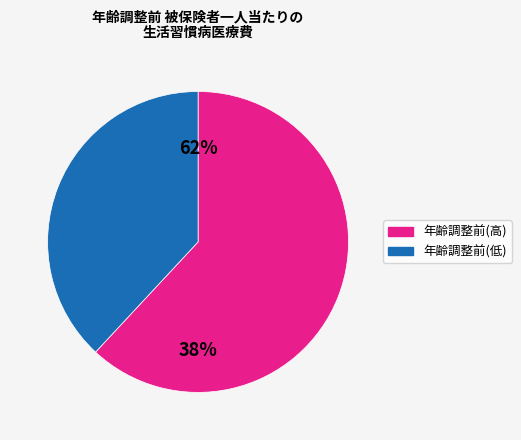

Is it true that 港区 is 4% of the pie?

False